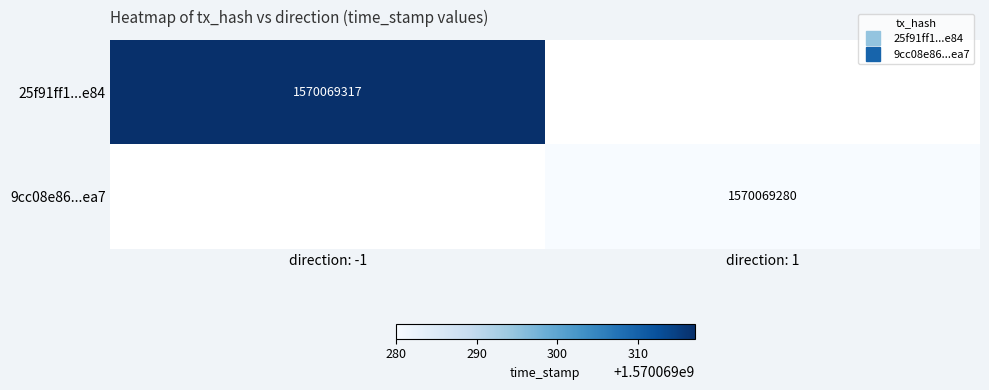

What is the sum of the 9cc08e863d51688178b1a7eb109e5cc77f9fea7 values at direction_-1 and direction_1?

1570069280